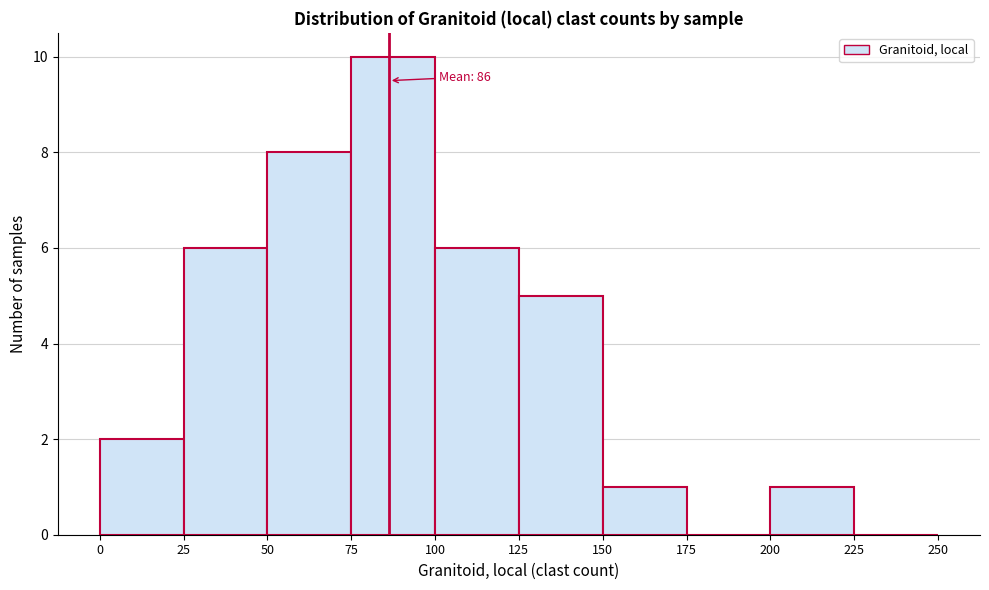

Over which range of the x-axis is the bar tallest?

75 to 100